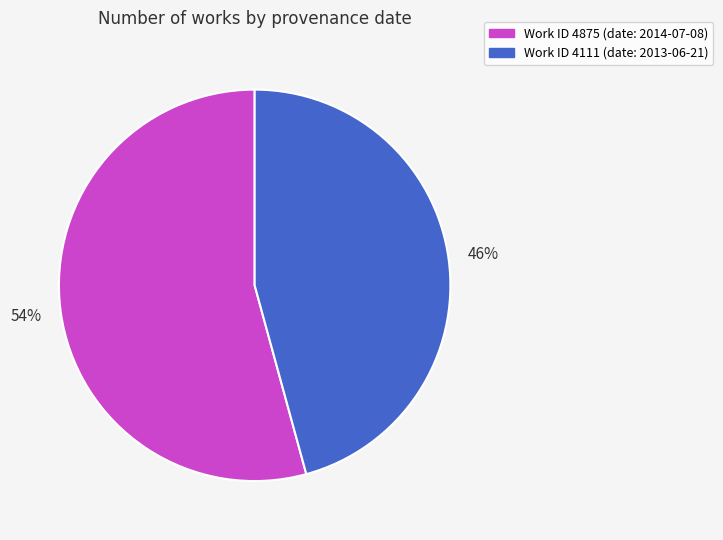

To the nearest percent, what is the average slice percentage?

50%